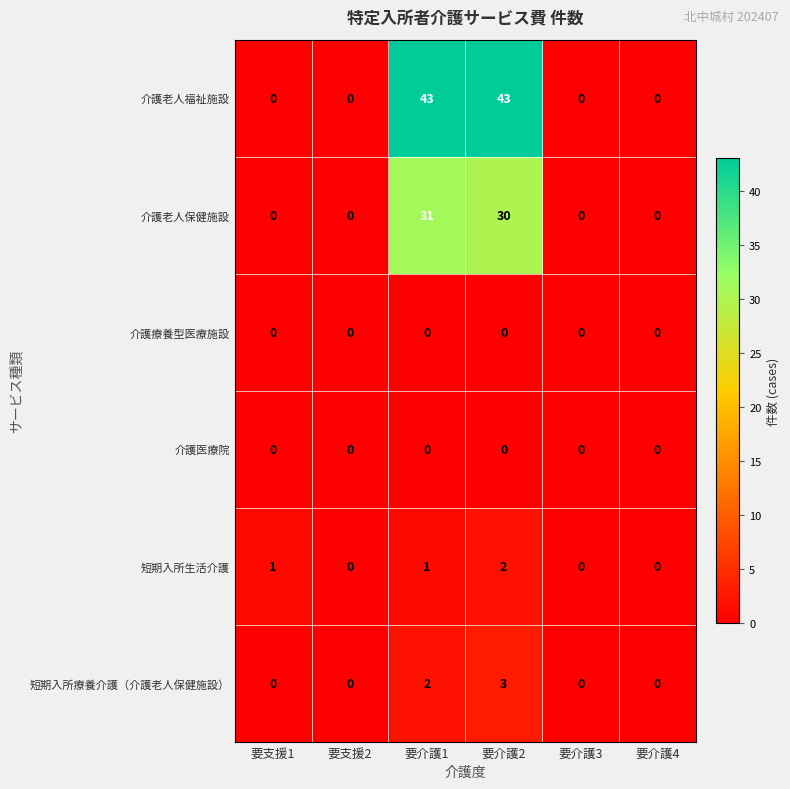

What is the greatest value displayed?

43